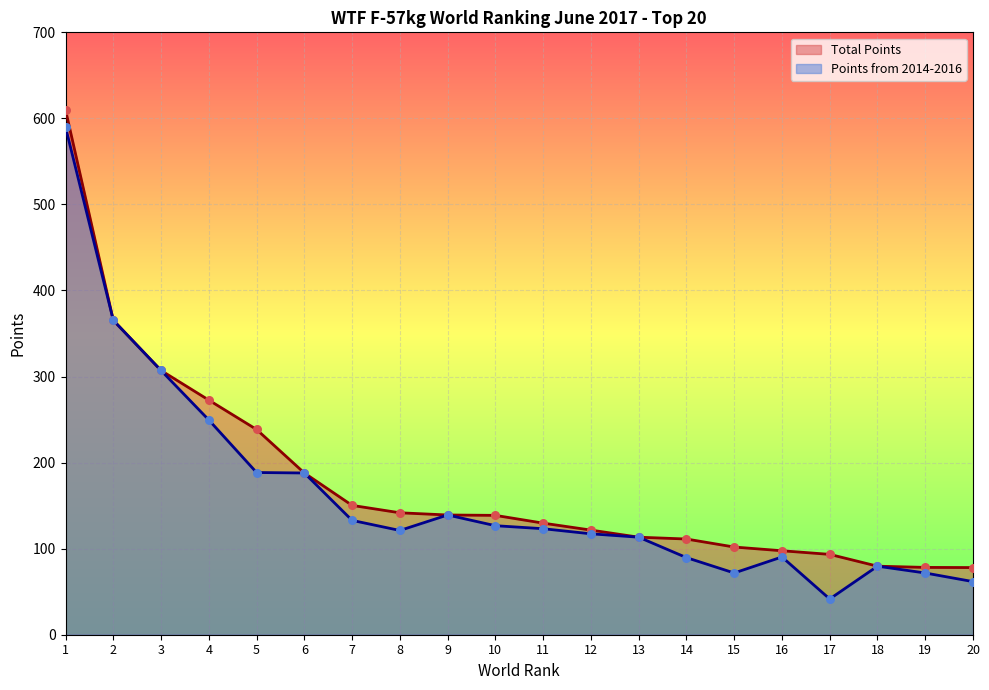

Is the value of Total Points at 10 greater than the value of Points from 2014-2016 at 14?

Yes